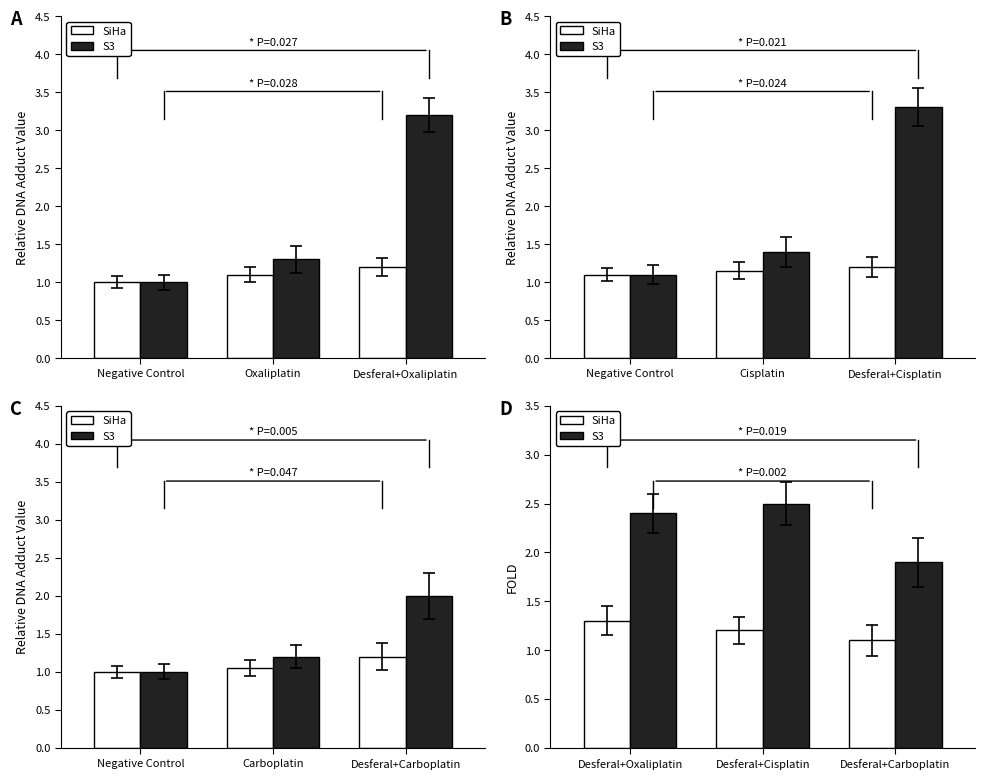

Rank the series by their average value, from highest to lowest.

S3, SiHa